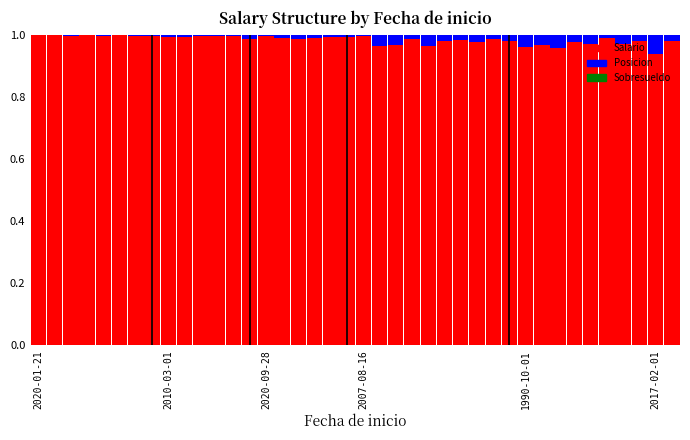

Are the bars grouped side by side (vs. stacked)?

No